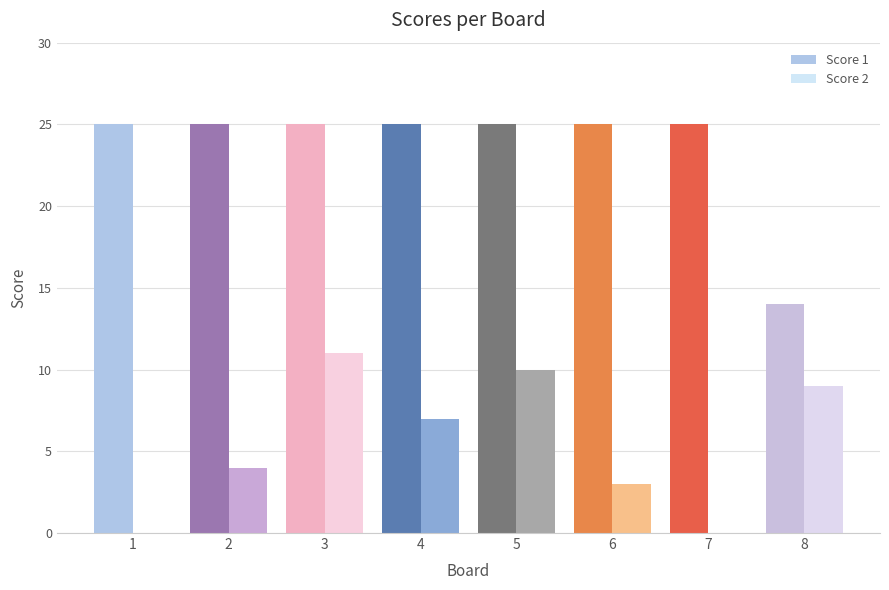

Does the chart contain stacked bars?

No